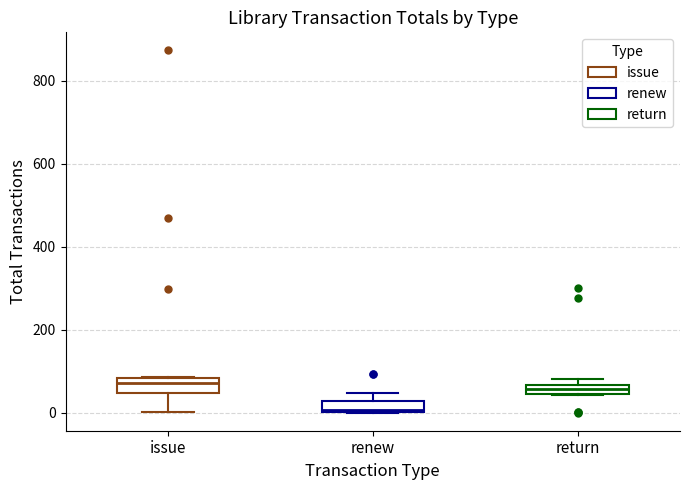

Which box has the lowest median line?

renew